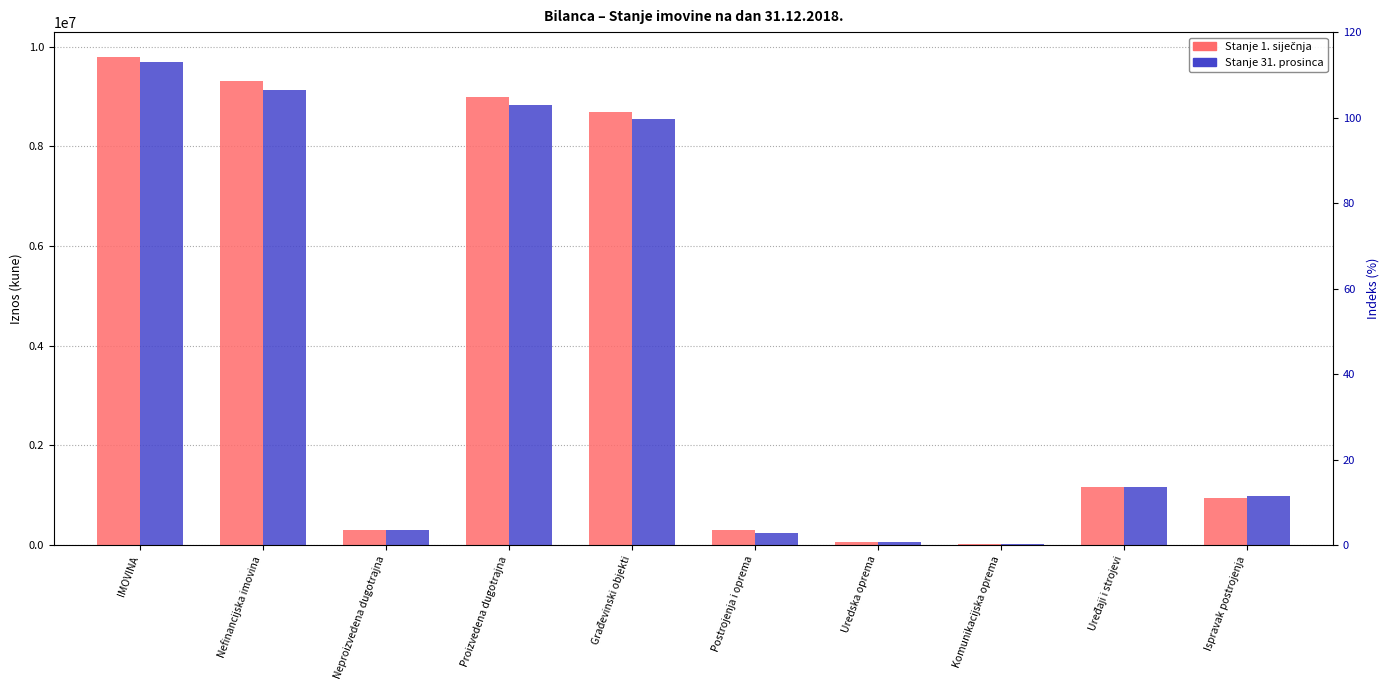

What are all the series names shown in the legend?

Stanje 1. siječnja, Stanje 31. prosinca